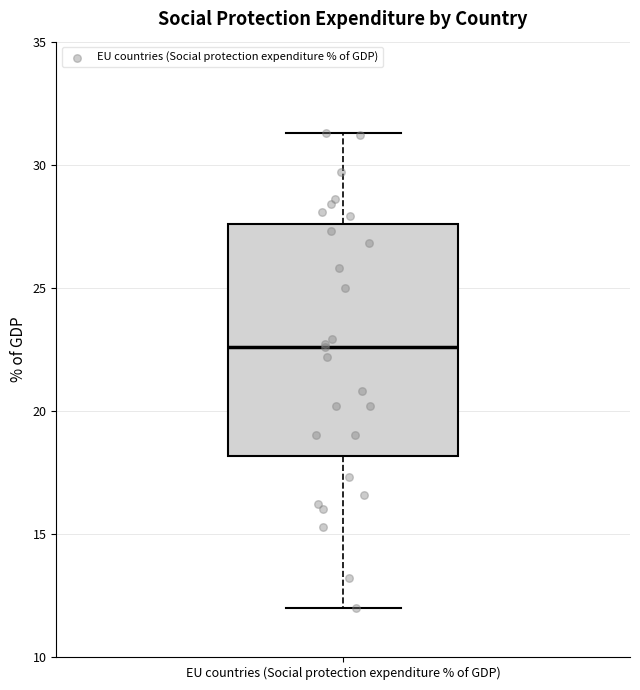

Transcribe this box plot: give where the median line is, the range the box spans, and where the two whiskers end, as read against the y-axis. The values are not printed on the chart, so give them approximately, as read against the axis.

median 22.5, box 18.0 to 27.5, whiskers 12.0 to 31.5